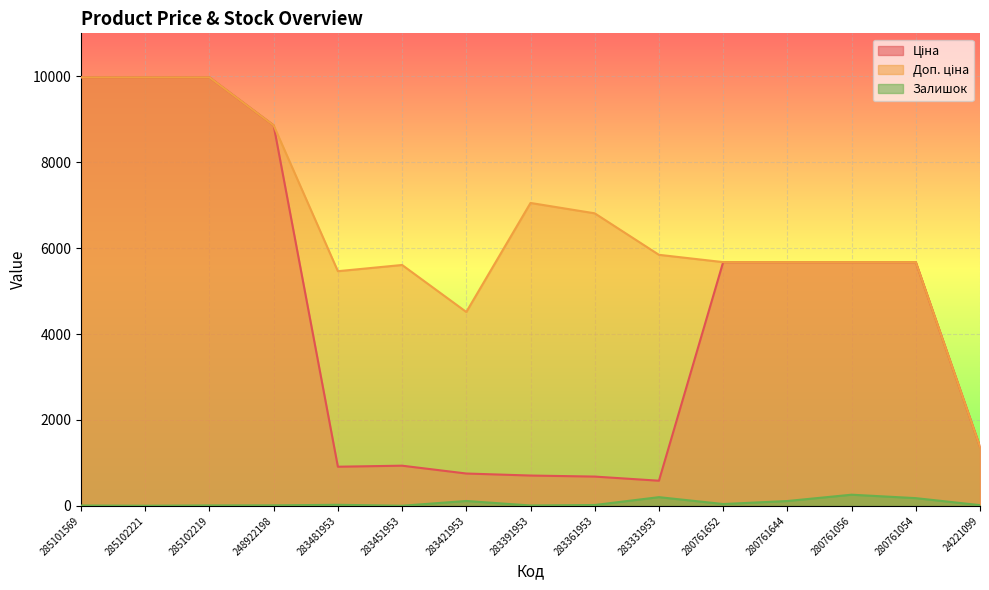

What is the total value across all series at 280761056?

11606.6